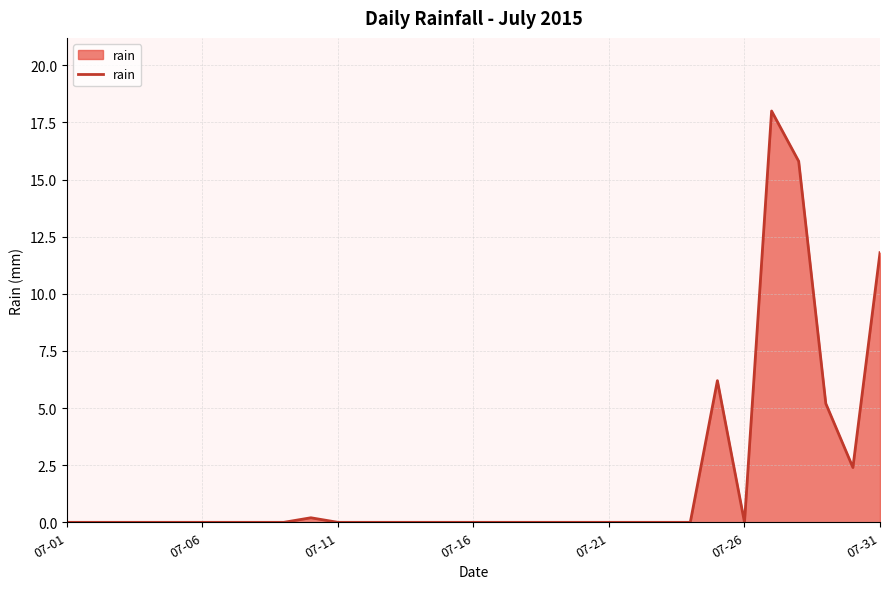

What is the greatest value displayed?

18.0